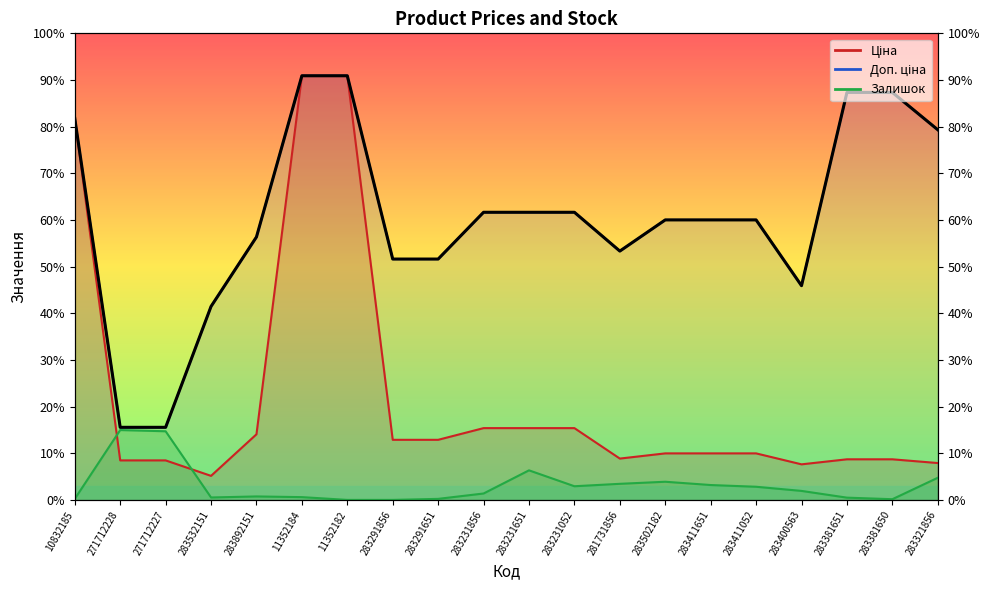

At which label is the value closest to 3580?

281731856